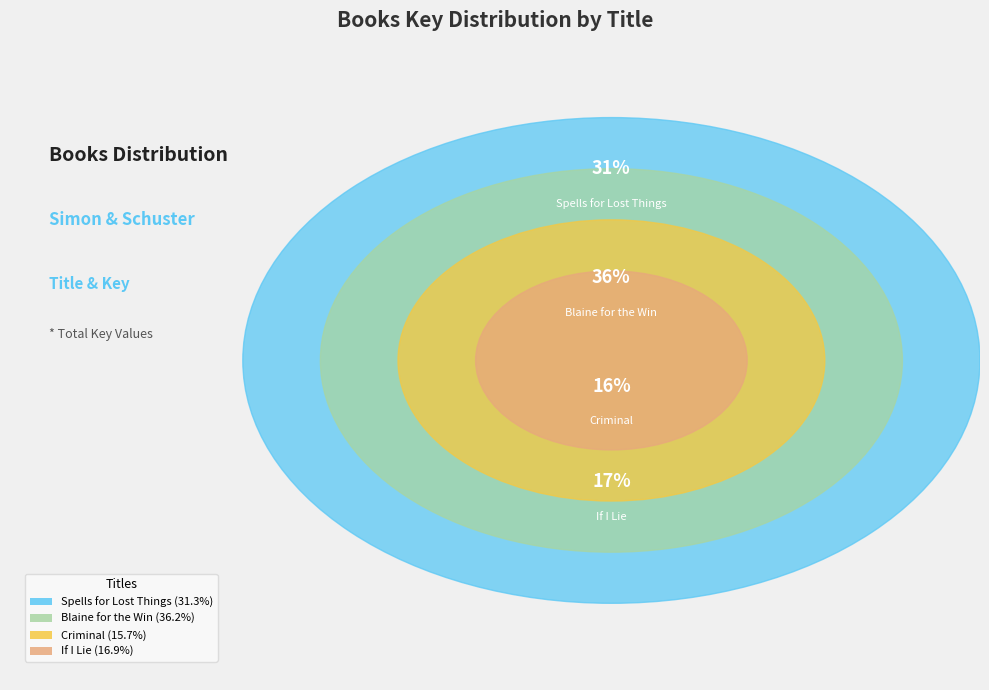

To the nearest percent, what is the difference between the Blaine for the Win and If I Lie slice percentages?

19%